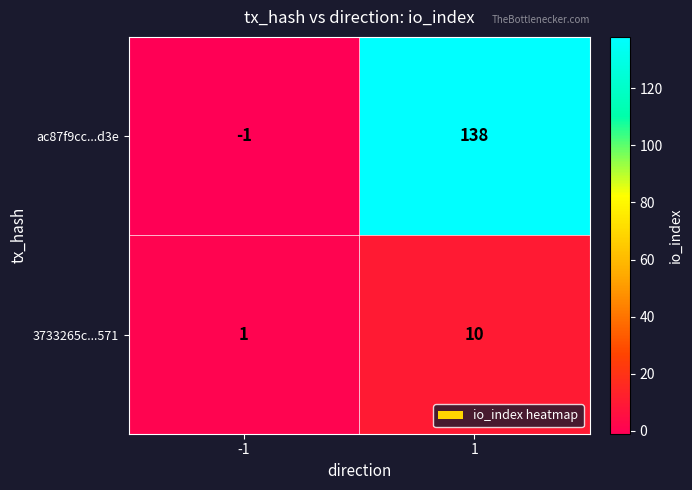

Between -1 and 1, which series saw the biggest shift?

ac87f9cc...d3e